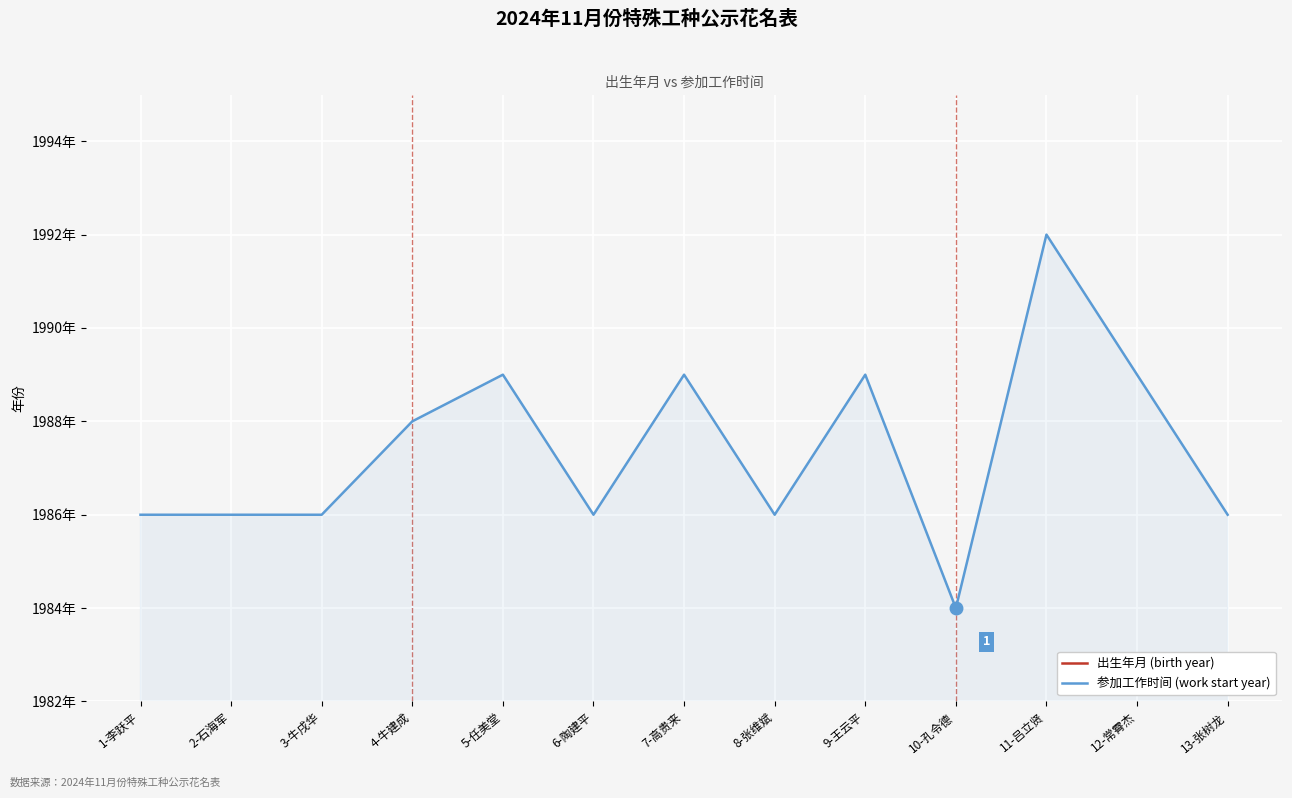

Between 13-张树龙 and 6-陶建平, which is larger?

6-陶建平